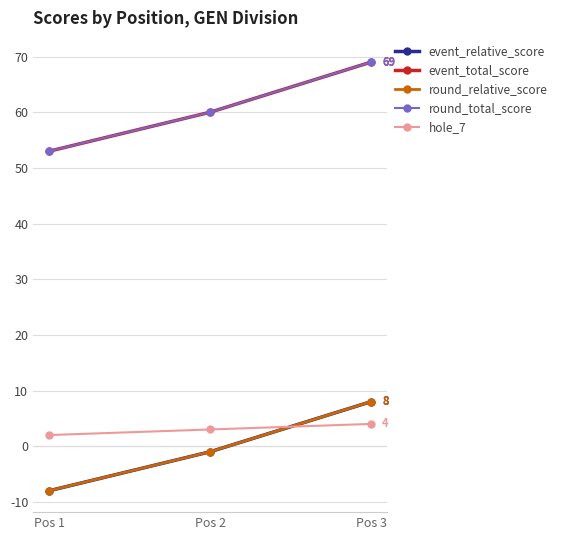

Is this an area chart (filled region under the line)?

No